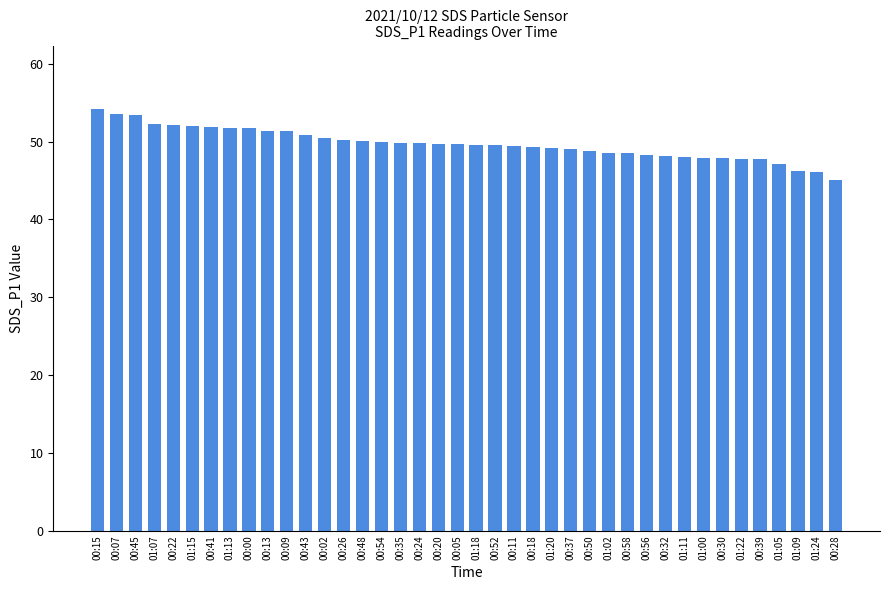

What is the label of the 25th bar from the left?

01:20